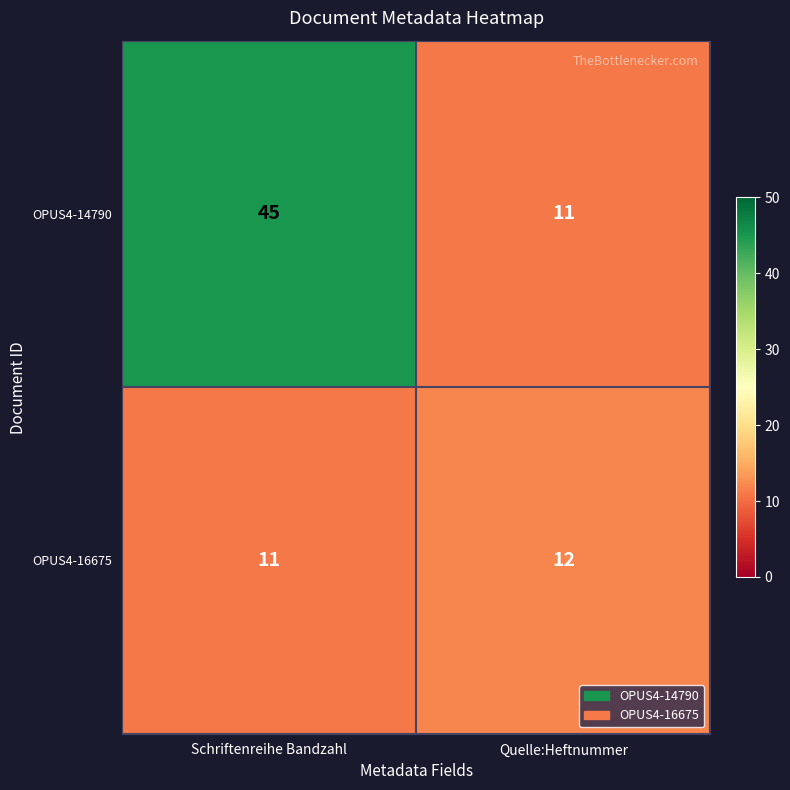

What is the spread (max minus min) of values at Quelle:Heftnummer?

1